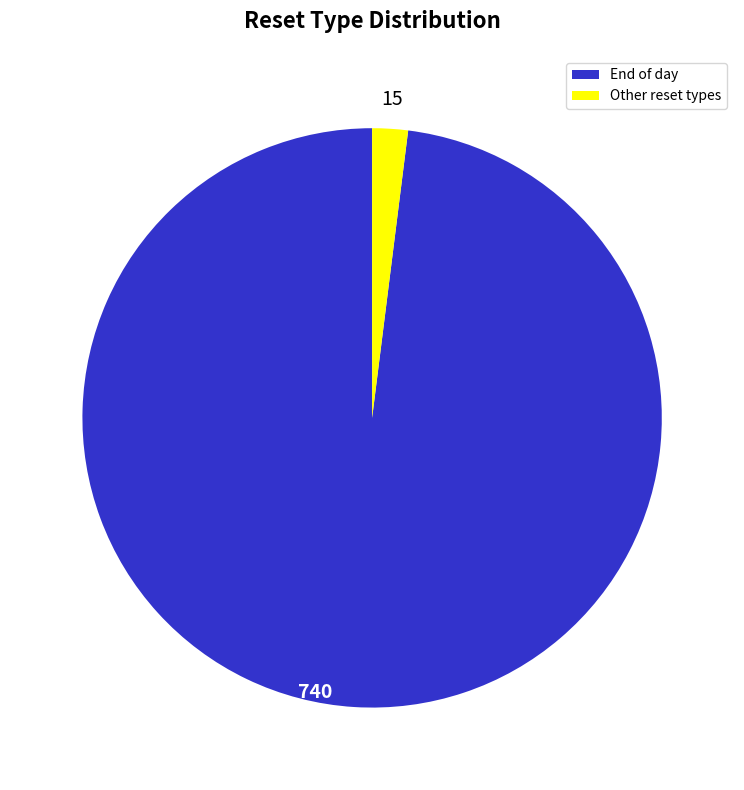

Which slice is the smallest?

Other reset types